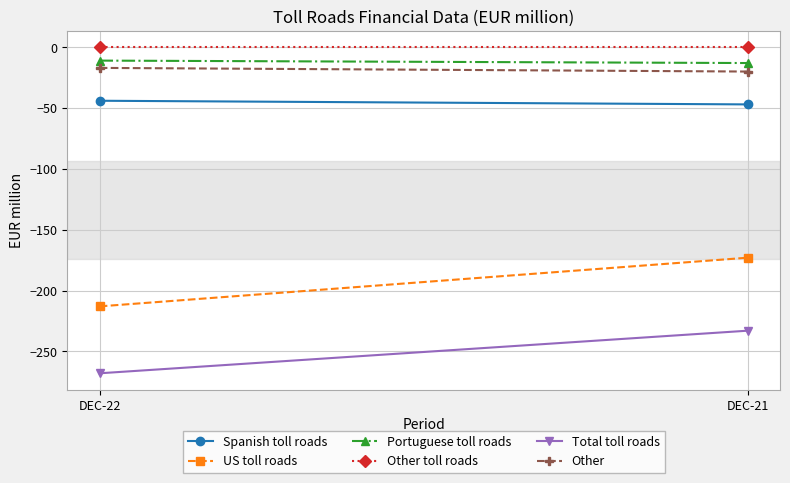

Read the Total toll roads value at DEC-21.

-233